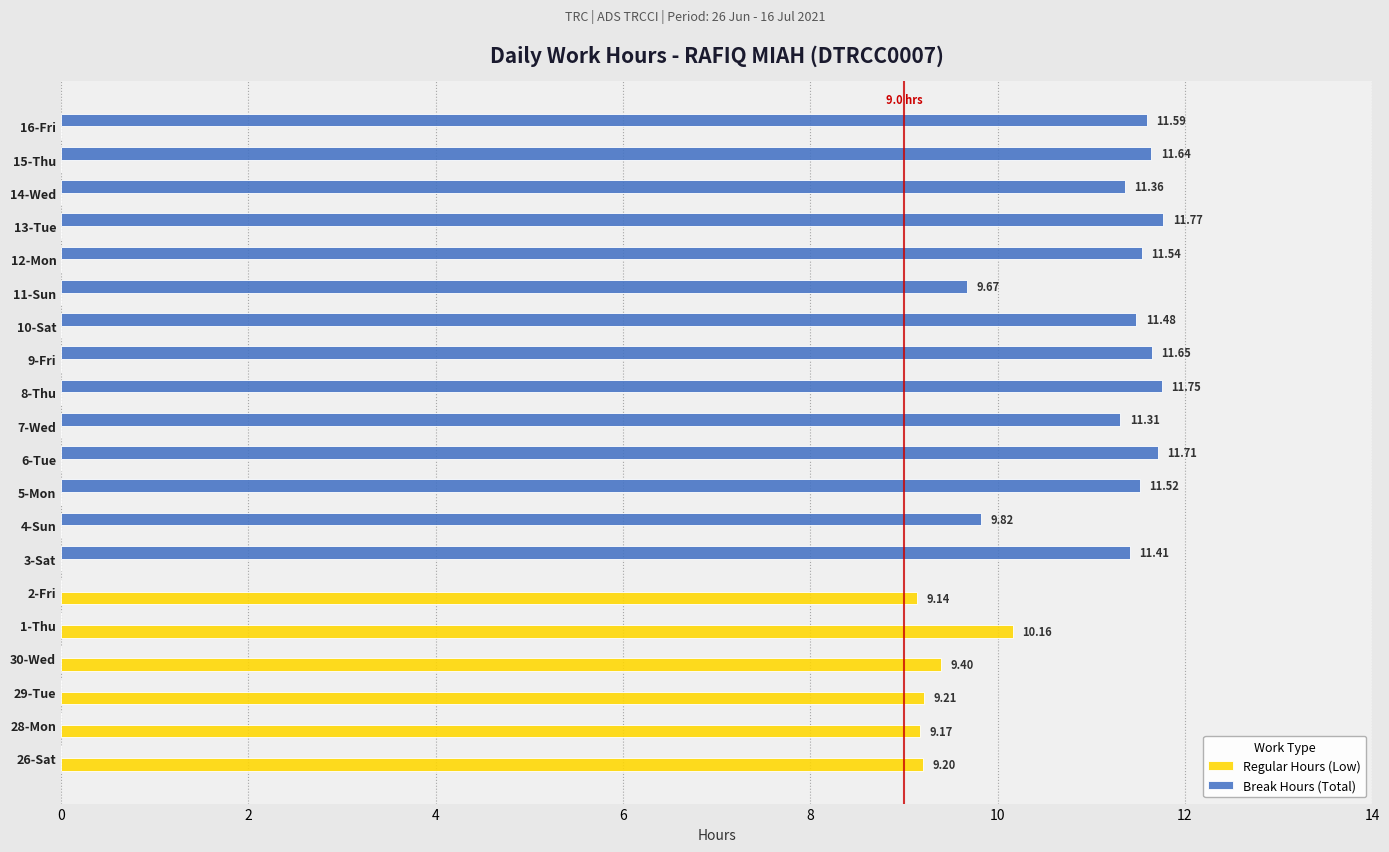

At which category is the sum across all series the highest?

13-Tue